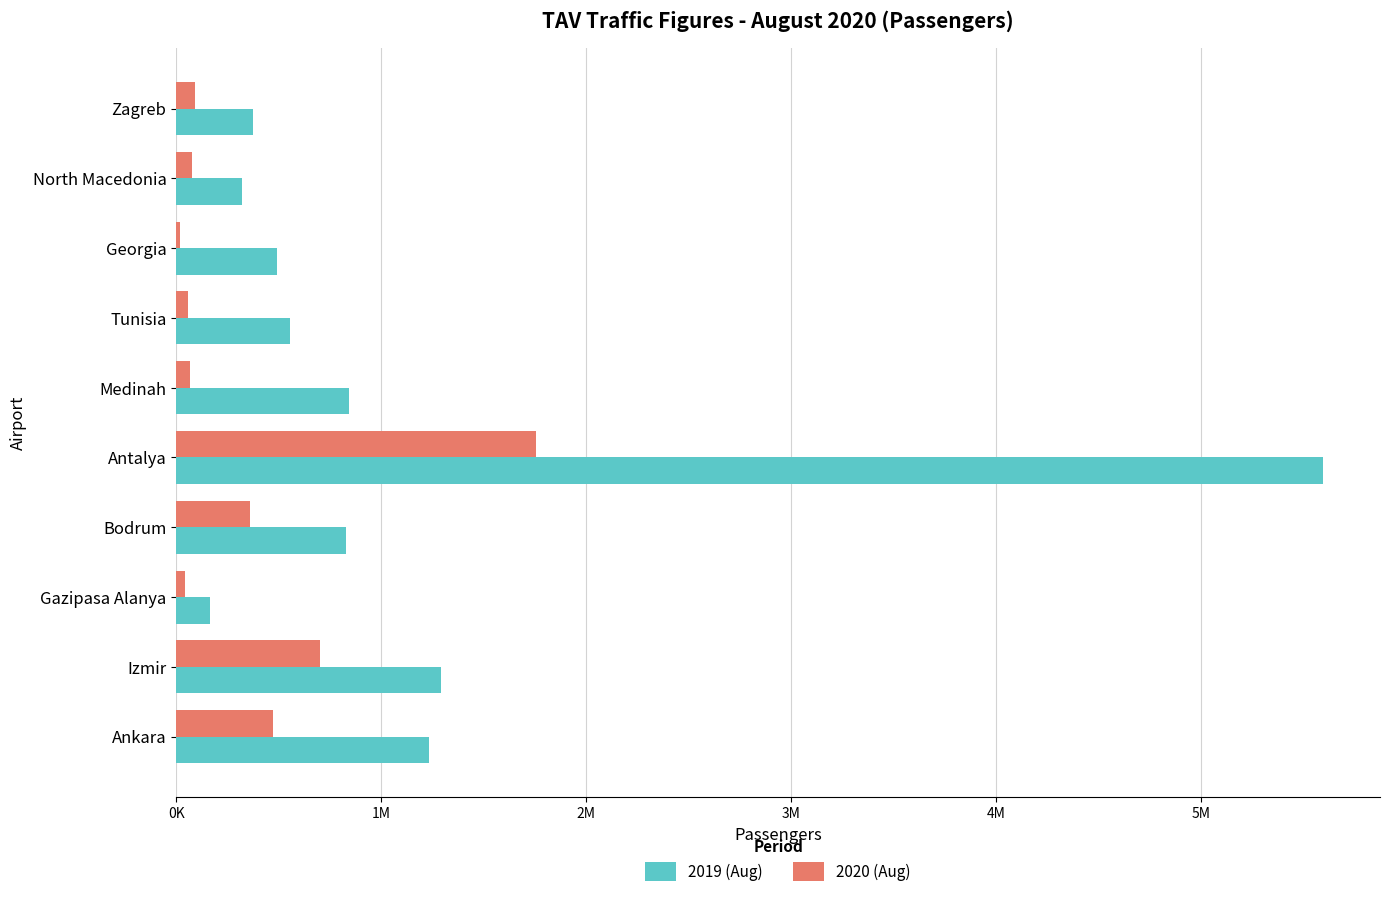

Rank the series by their maximum value, from highest to lowest.

2019 (Aug), 2020 (Aug)